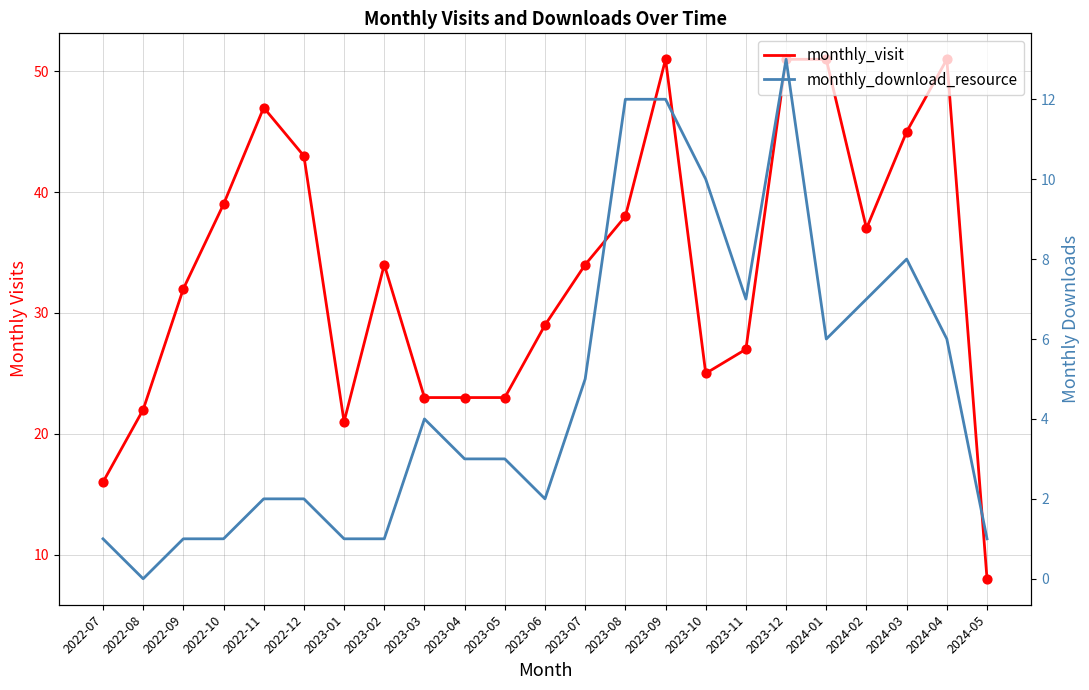

Which series contains the highest Y value?

monthly_visit